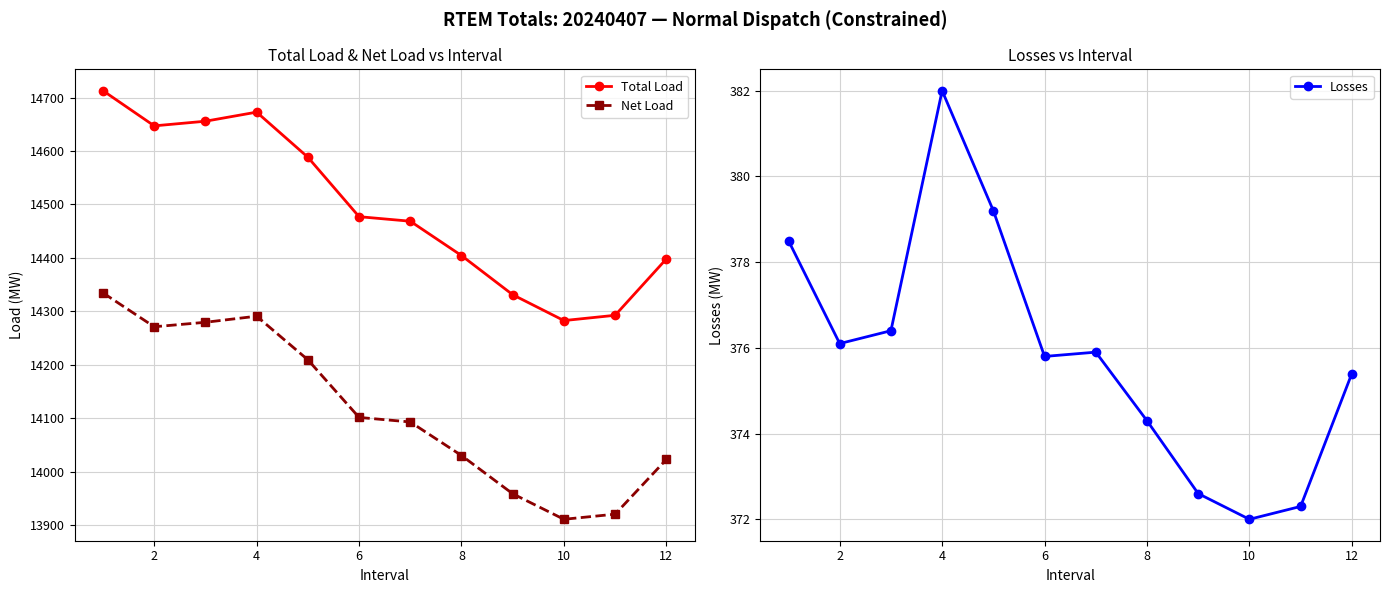

What is the minimum value for Net Load?

13910.6